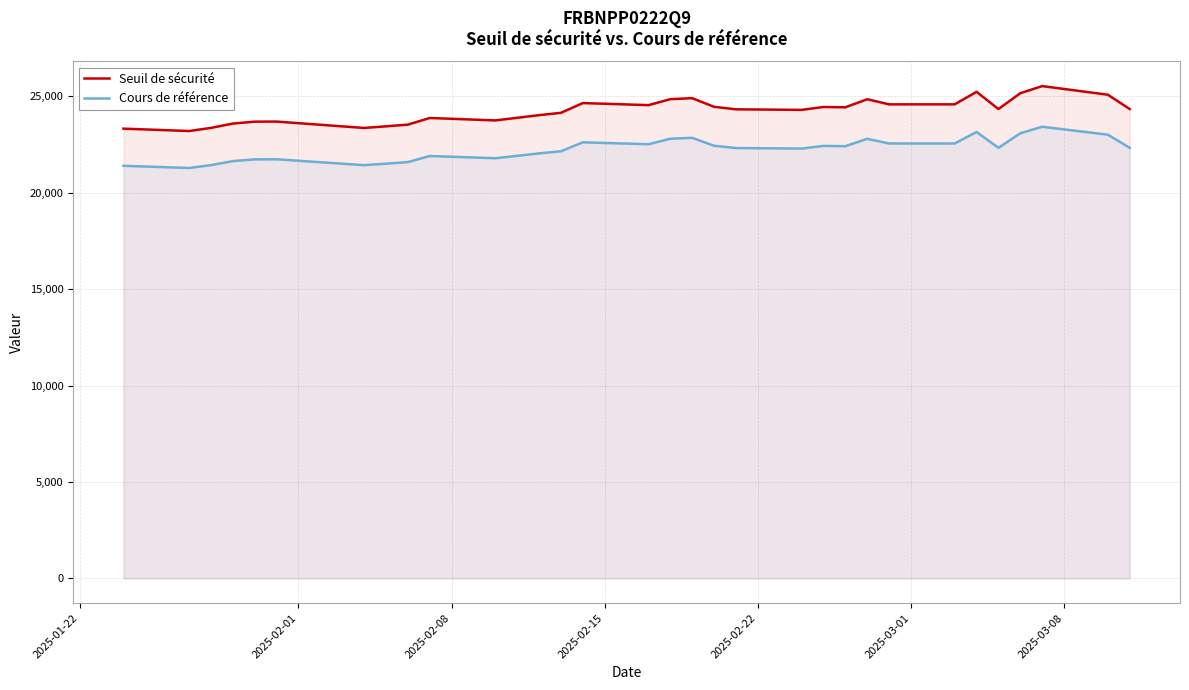

What is the difference between the maximum and second lowest values in the Cours de référence series?

2024.5